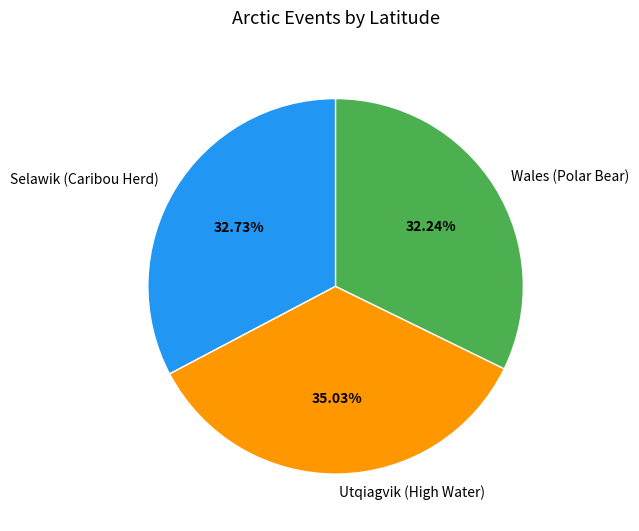

To the nearest percent, what percentage of the pie is Selawik (Caribou Herd)?

33%